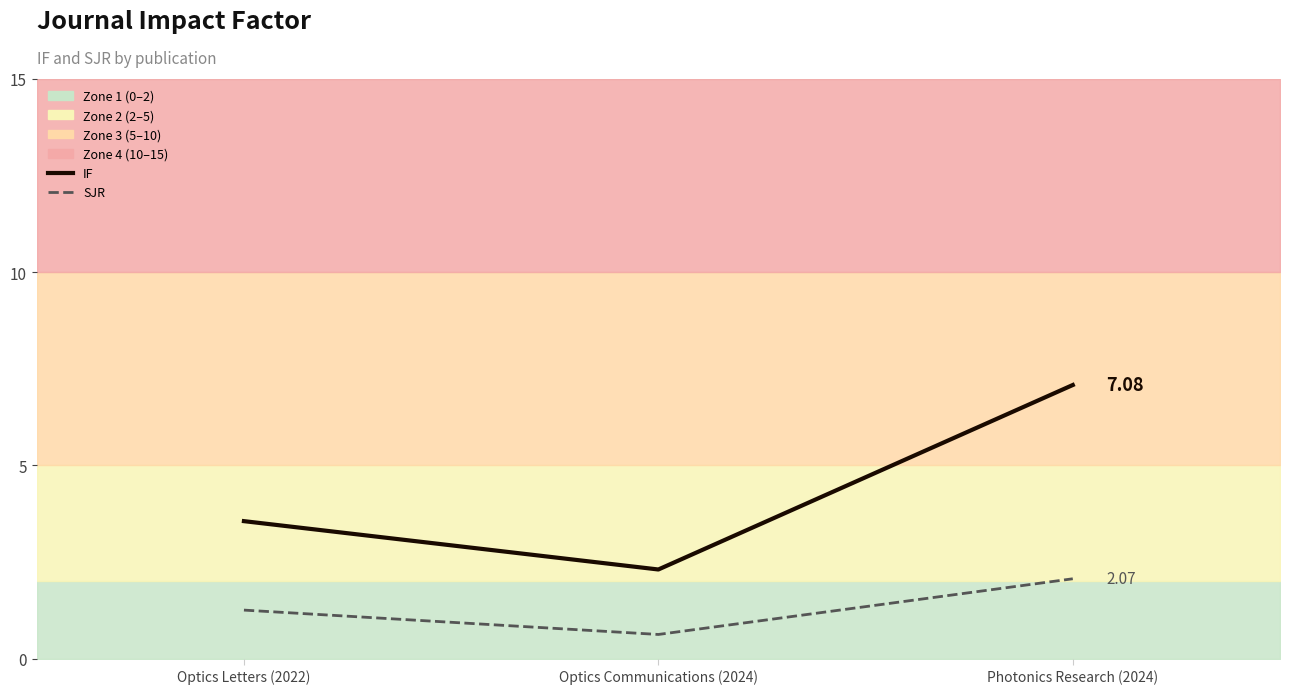

What is the total value across all series at Optics Letters (2022)?

4.8